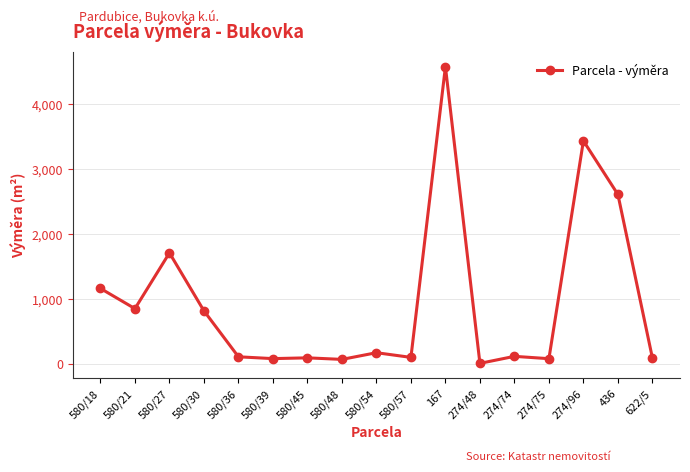

Which category has the highest value across all series?

167